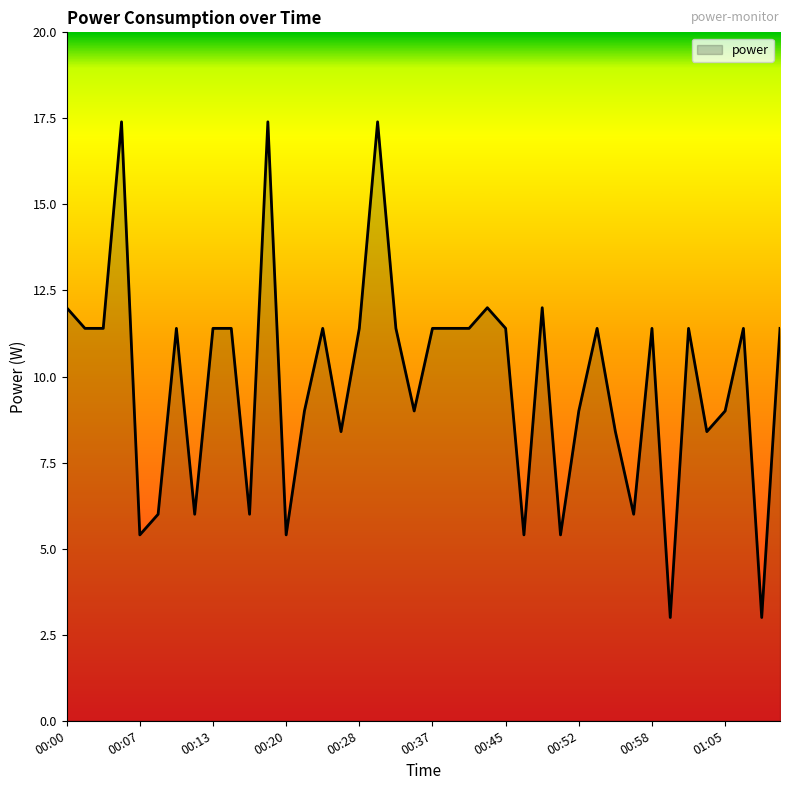

What is the maximum value shown in the chart?

17.4